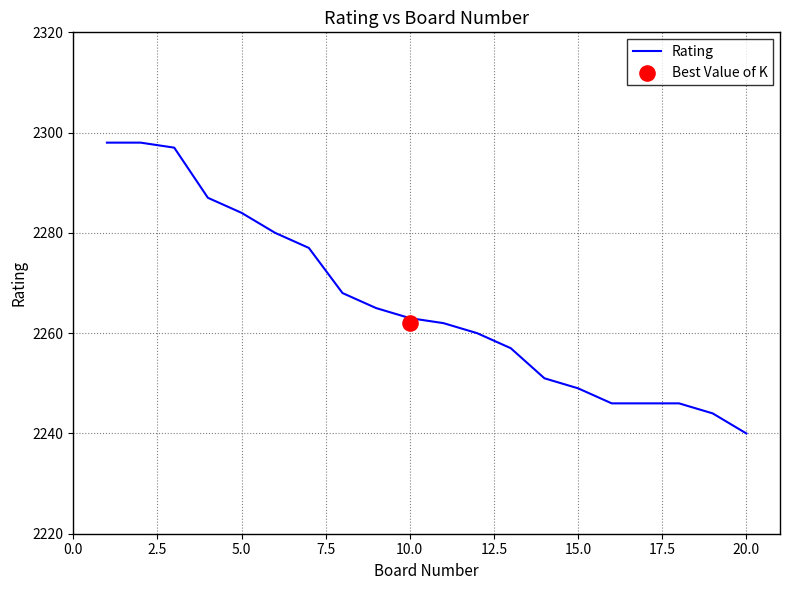

The value of Rating at 20.0 is 3390. True or false?

False